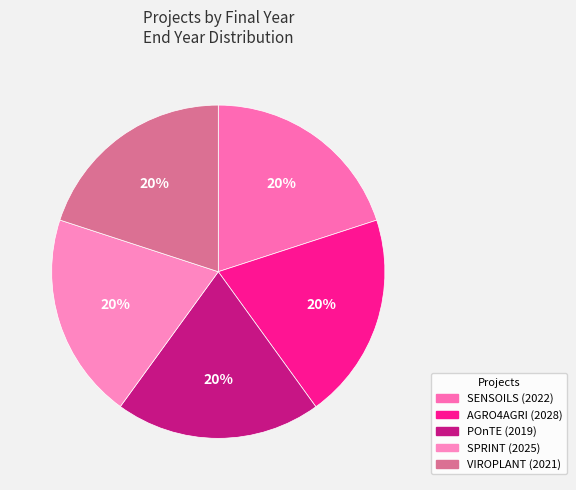

To the nearest percent, what is the average slice percentage?

20%